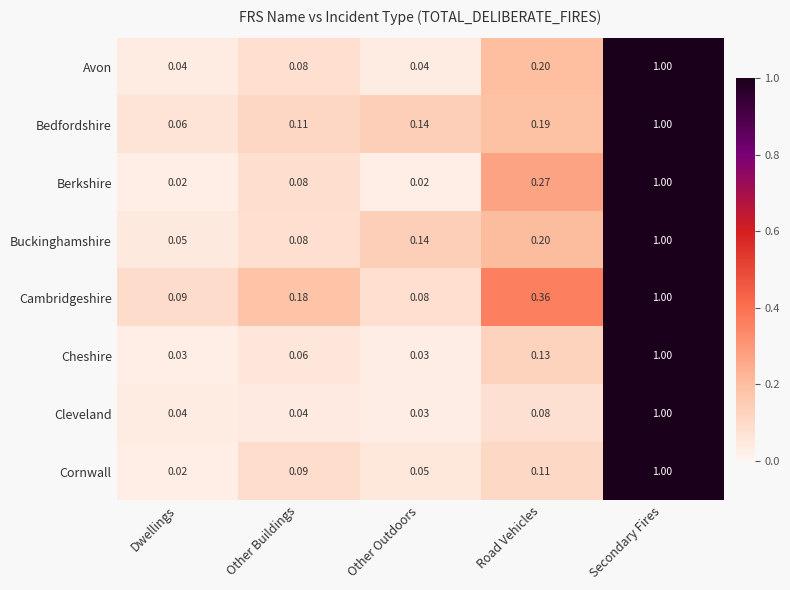

At which label is Cleveland closest to 0?

Other Outdoors